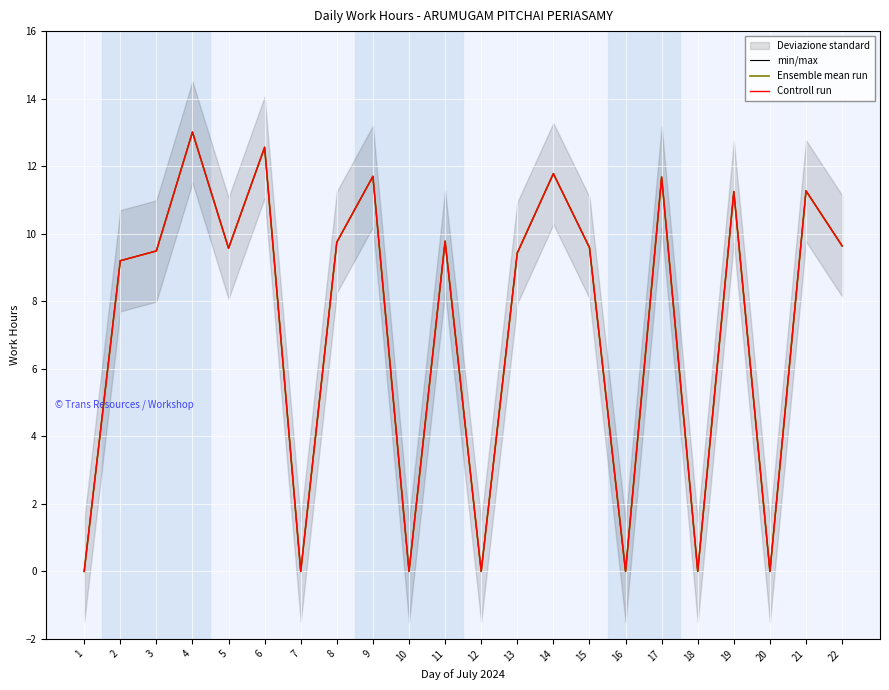

Does the chart display data point markers on the line(s)?

No